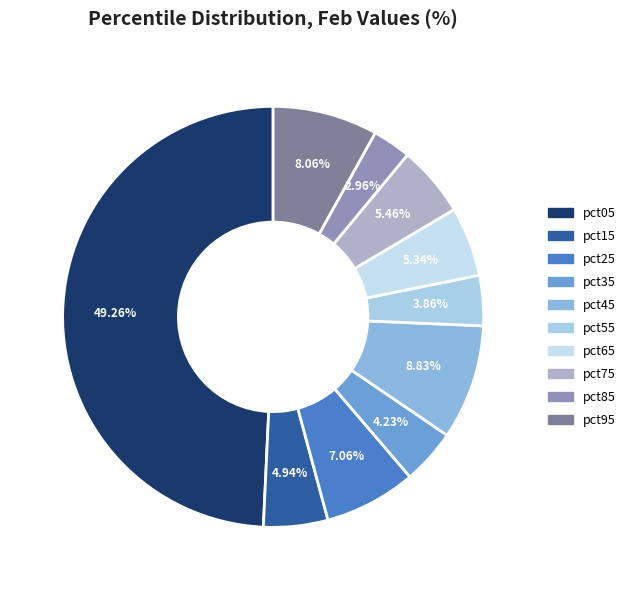

To the nearest percent, what portion does pct65 represent?

5%